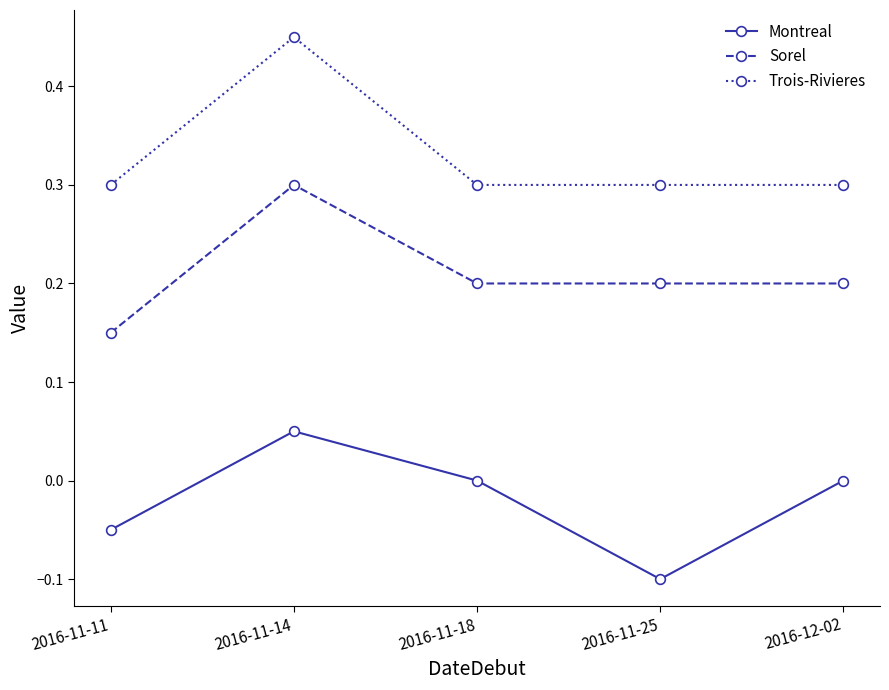

The value of Sorel at 2016-11-25 is 0.2. True or false?

True